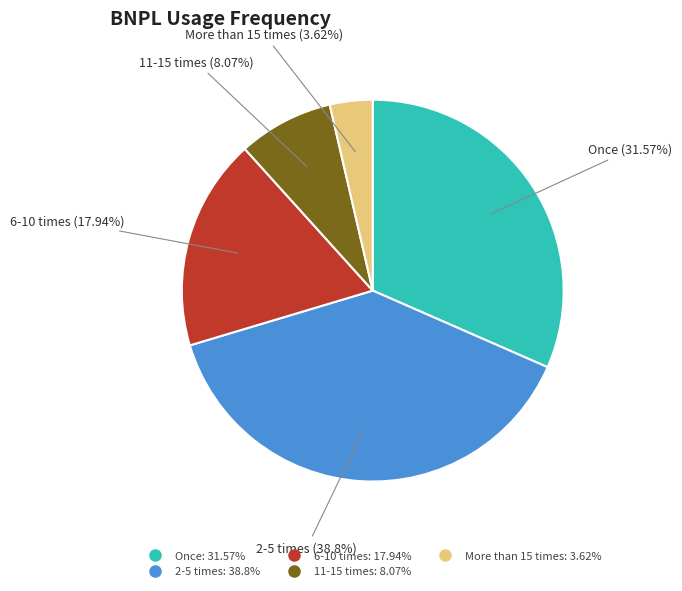

Do Once and 11-15 times together represent more than half of the pie?

No